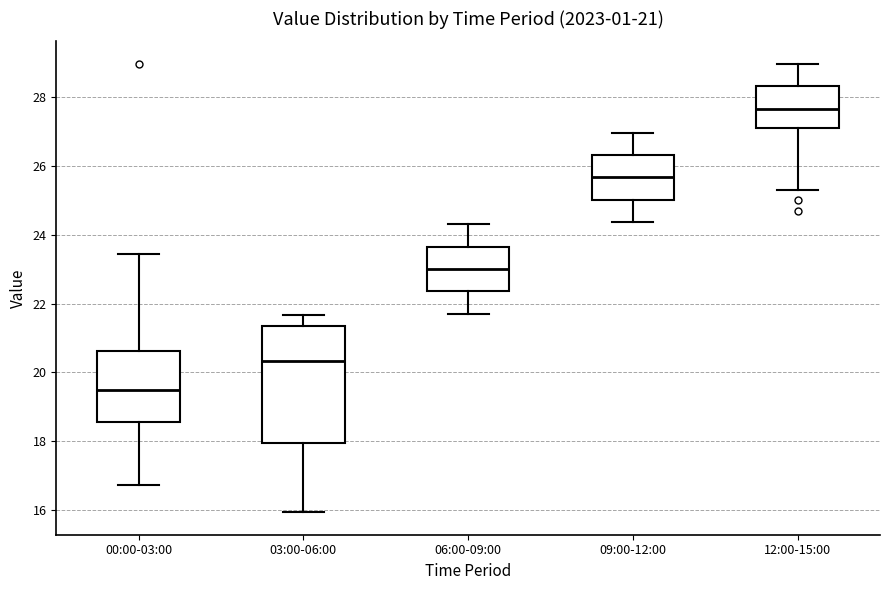

Which box is the tallest, from its lower edge to its upper edge?

03:00-06:00